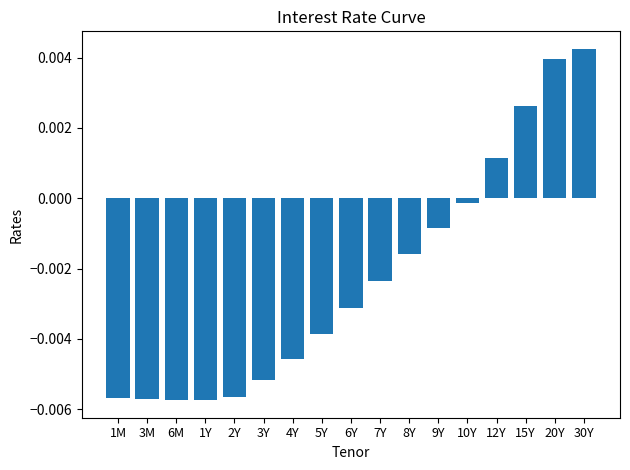

Where does the data first go above 0?

12Y